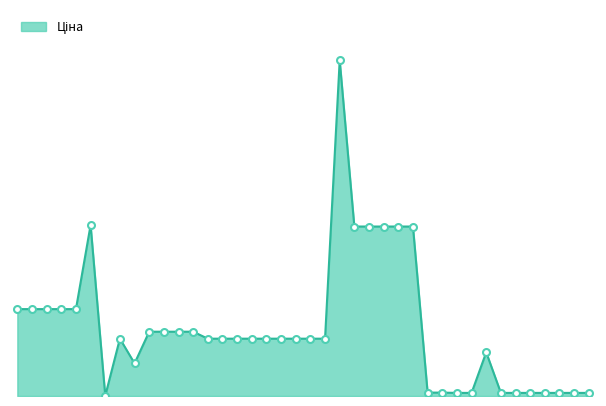

What is the maximum value shown in the chart?

57258.0